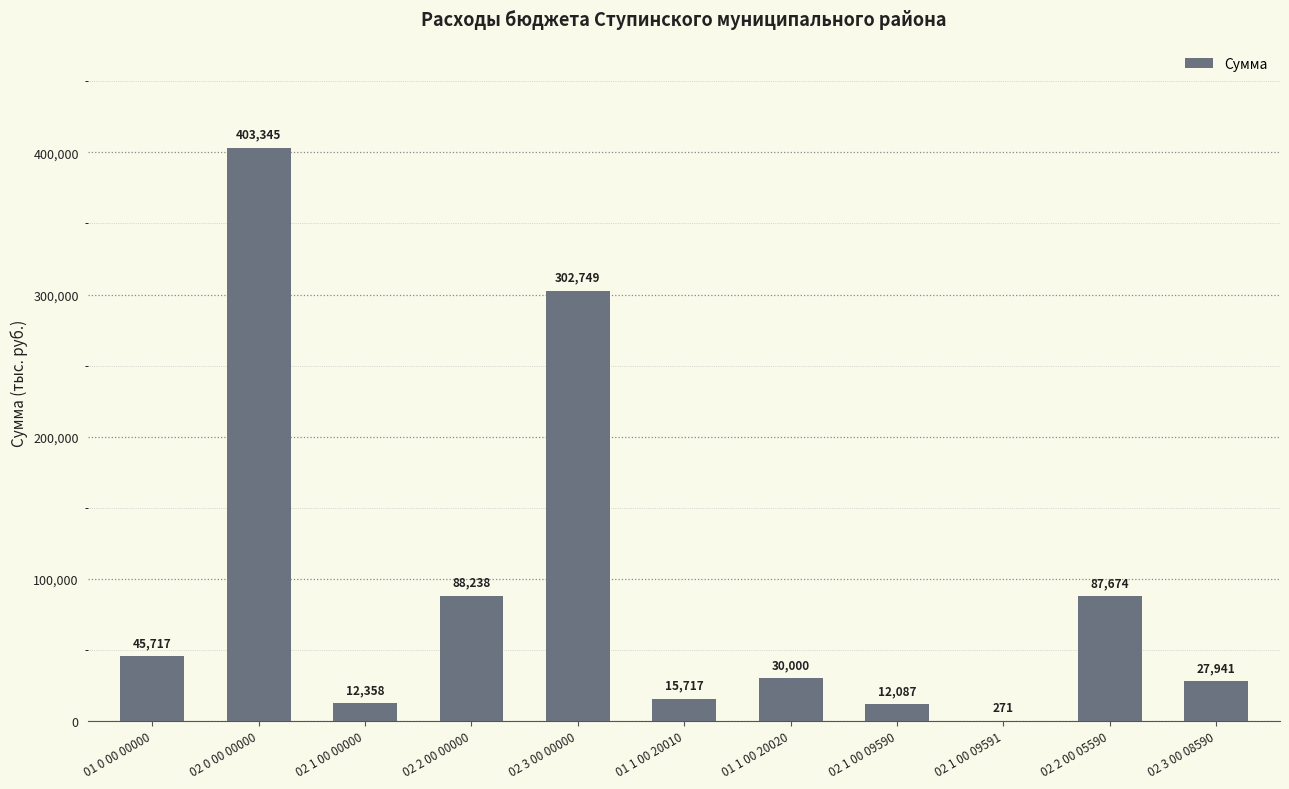

Which label corresponds to the largest value in the chart?

02 0 00 00000